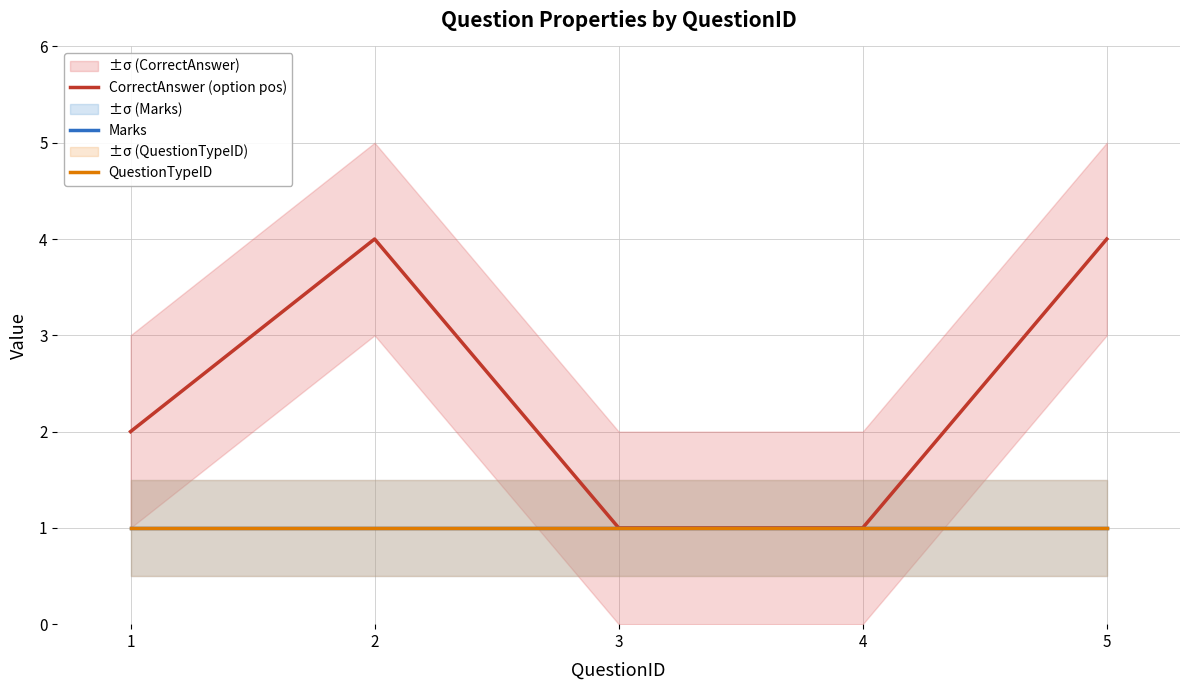

What is the spread (max minus min) of values at 1?

1